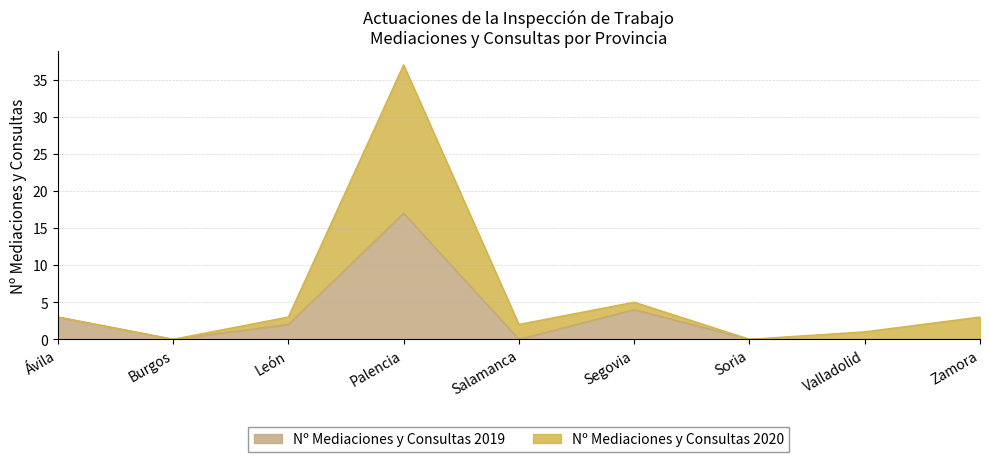

True or false: Nº Mediaciones y Consultas 2019 has more than 2 interior local peaks.

False